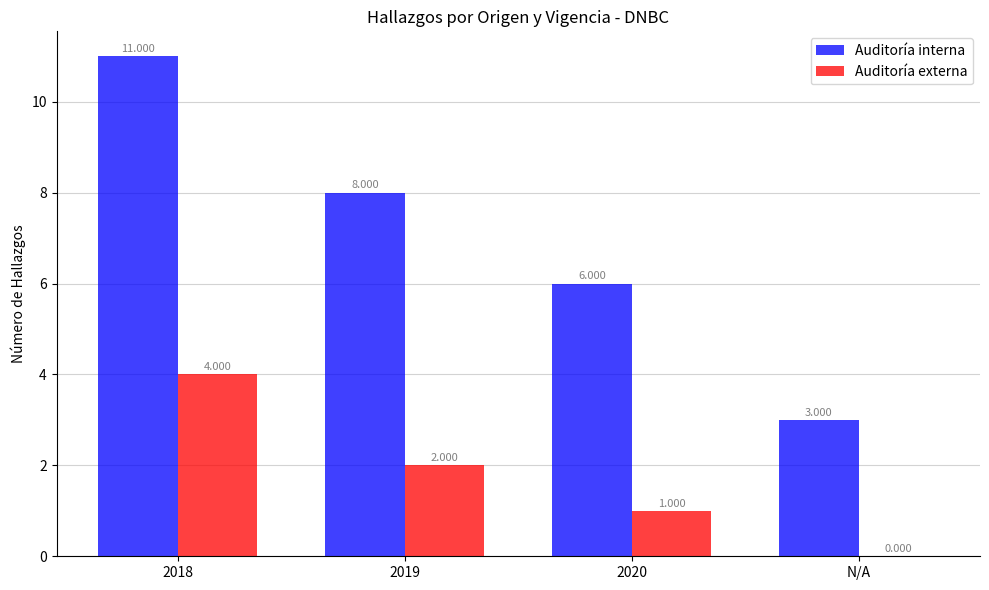

The Auditoría interna series shows 3 at 2019. True or false?

False